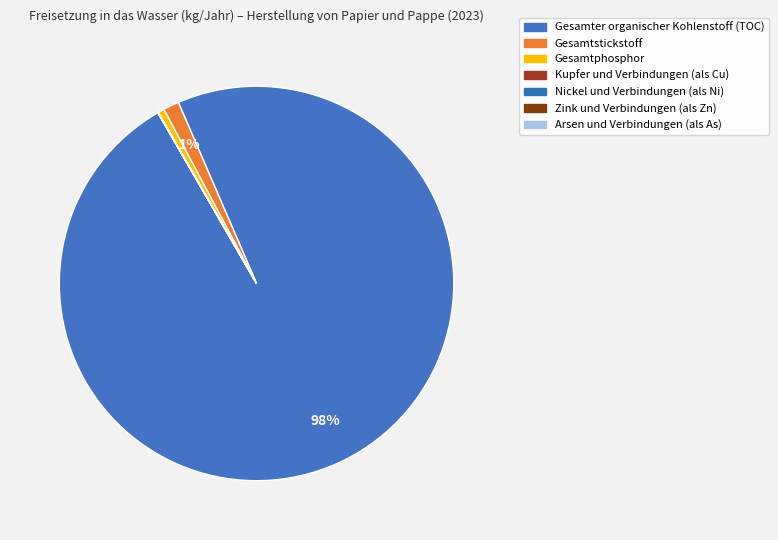

What is the largest slice in the pie chart?

Gesamter organischer Kohlenstoff (TOC)